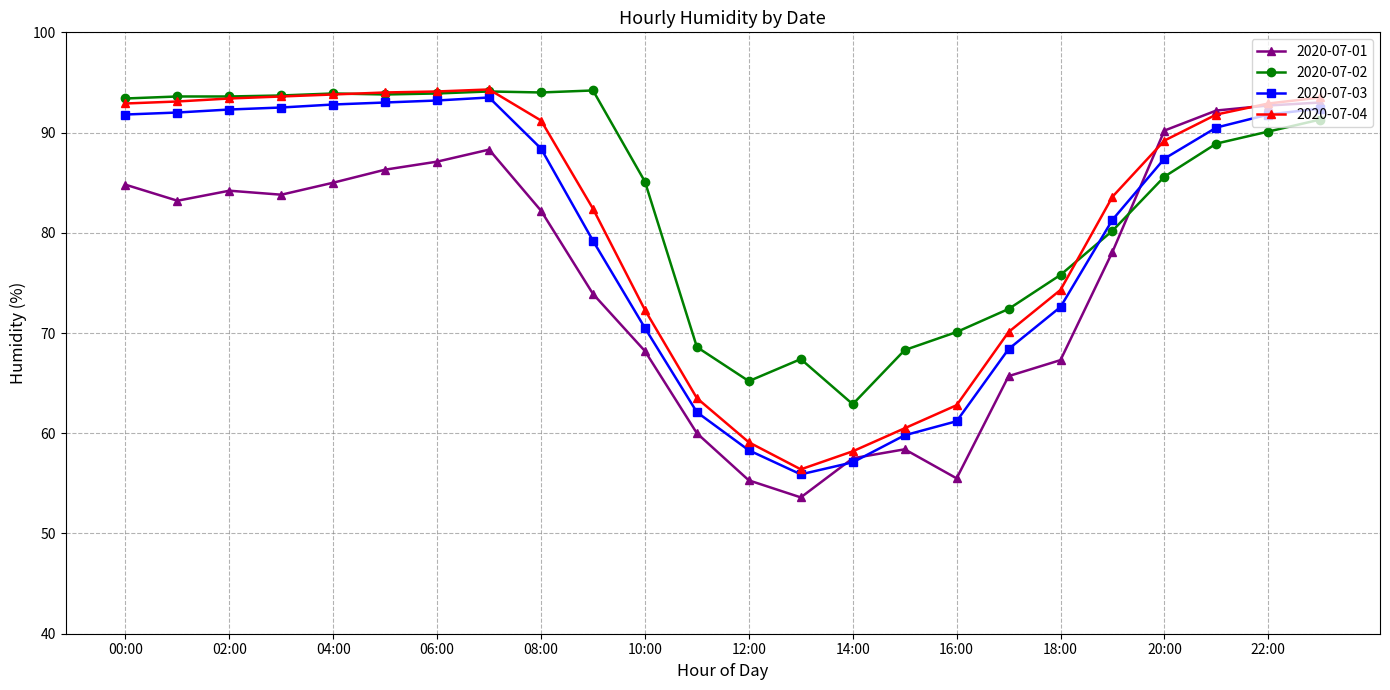

What is the minimum value shown in the chart?

53.6